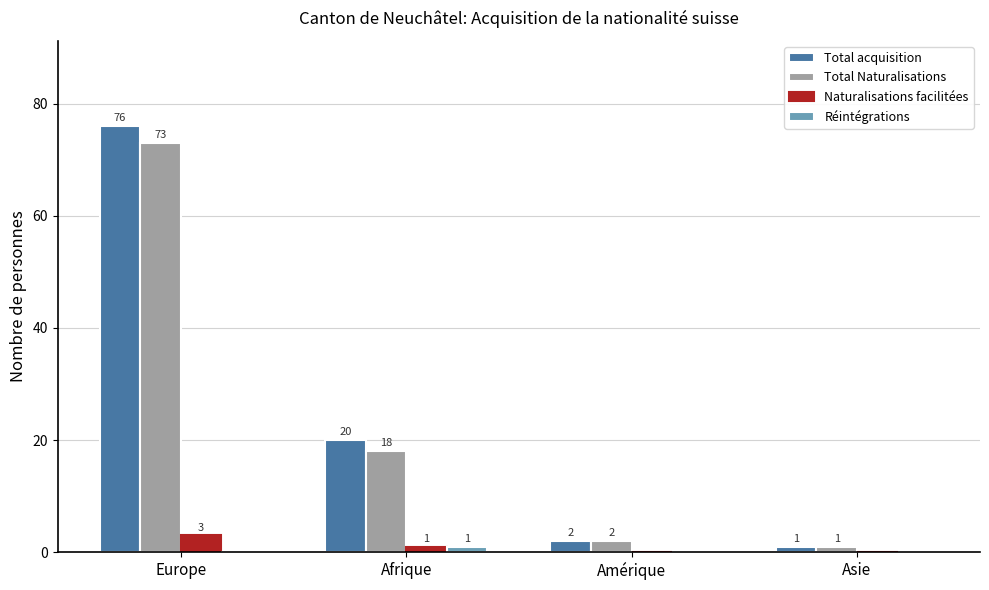

Between Europe and Afrique, which series saw the biggest shift?

Total acquisition